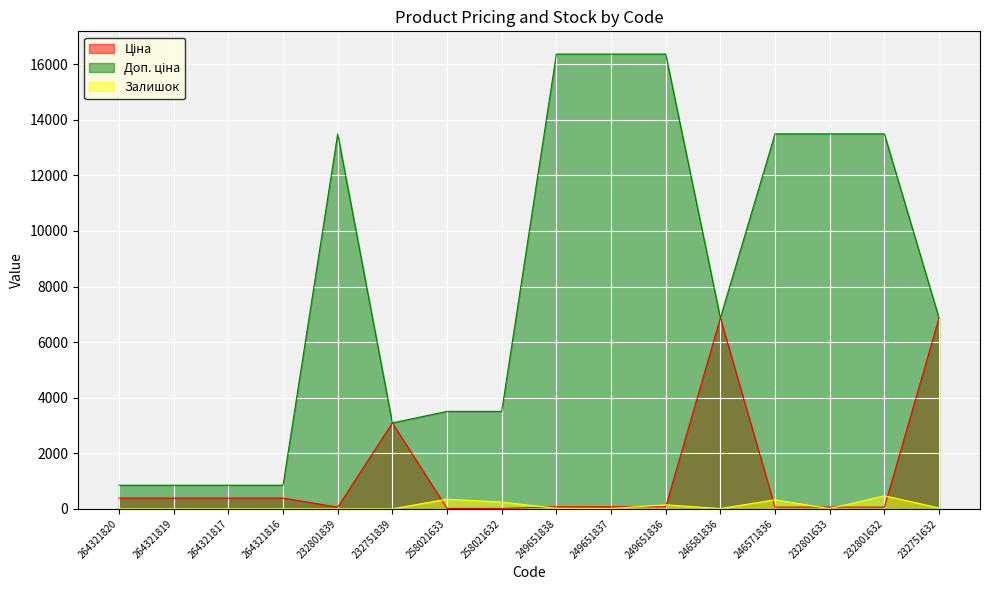

How many interior local peaks does the Доп. ціна series have?

1